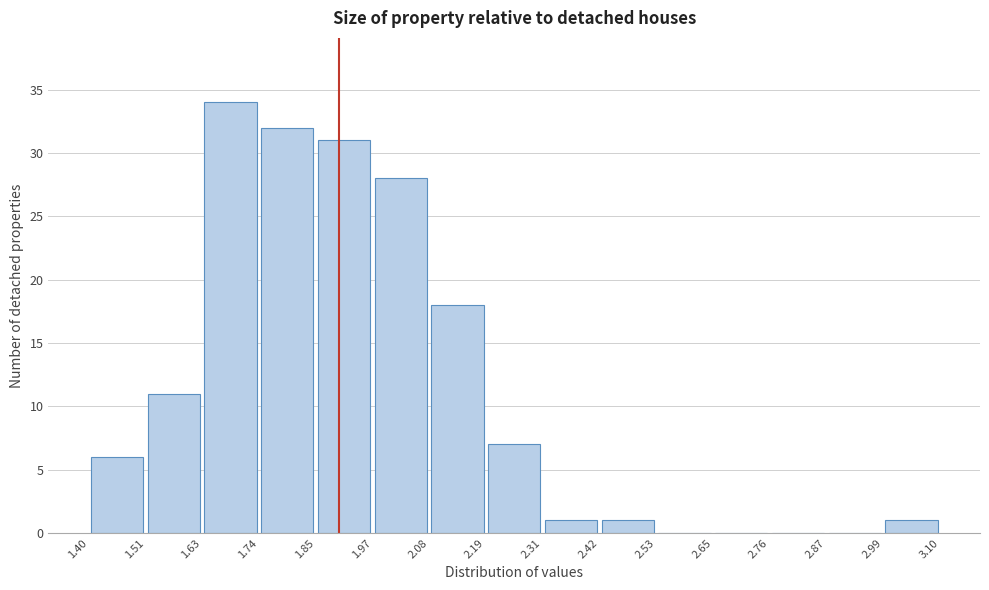

What is the height of the bar covering 1.74 to 1.85 on the x-axis? The values are not printed on the chart, so give them approximately, as read against the axis.

32